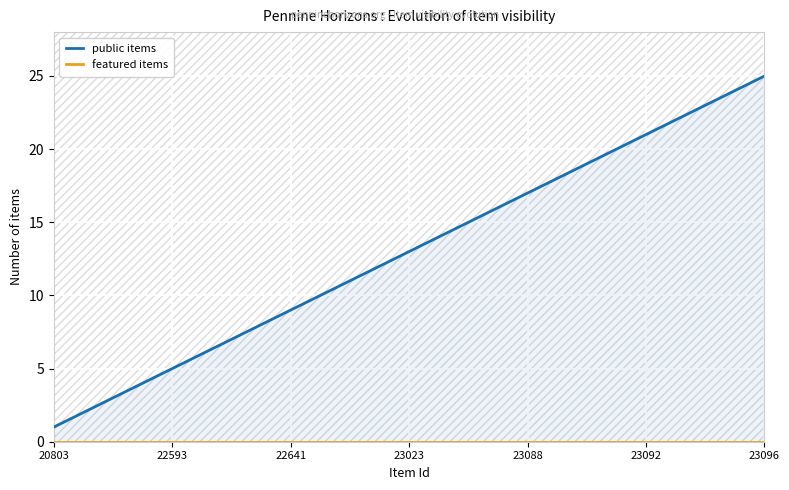

Reading left to right, transcribe all the data shown in this chart.

public items: 1	2	3	4	5	6	7	8	9	10	11	12	13	14	15	16	17	18	19	20	21	22	23	24	25
featured items: 0	0	0	0	0	0	0	0	0	0	0	0	0	0	0	0	0	0	0	0	0	0	0	0	0